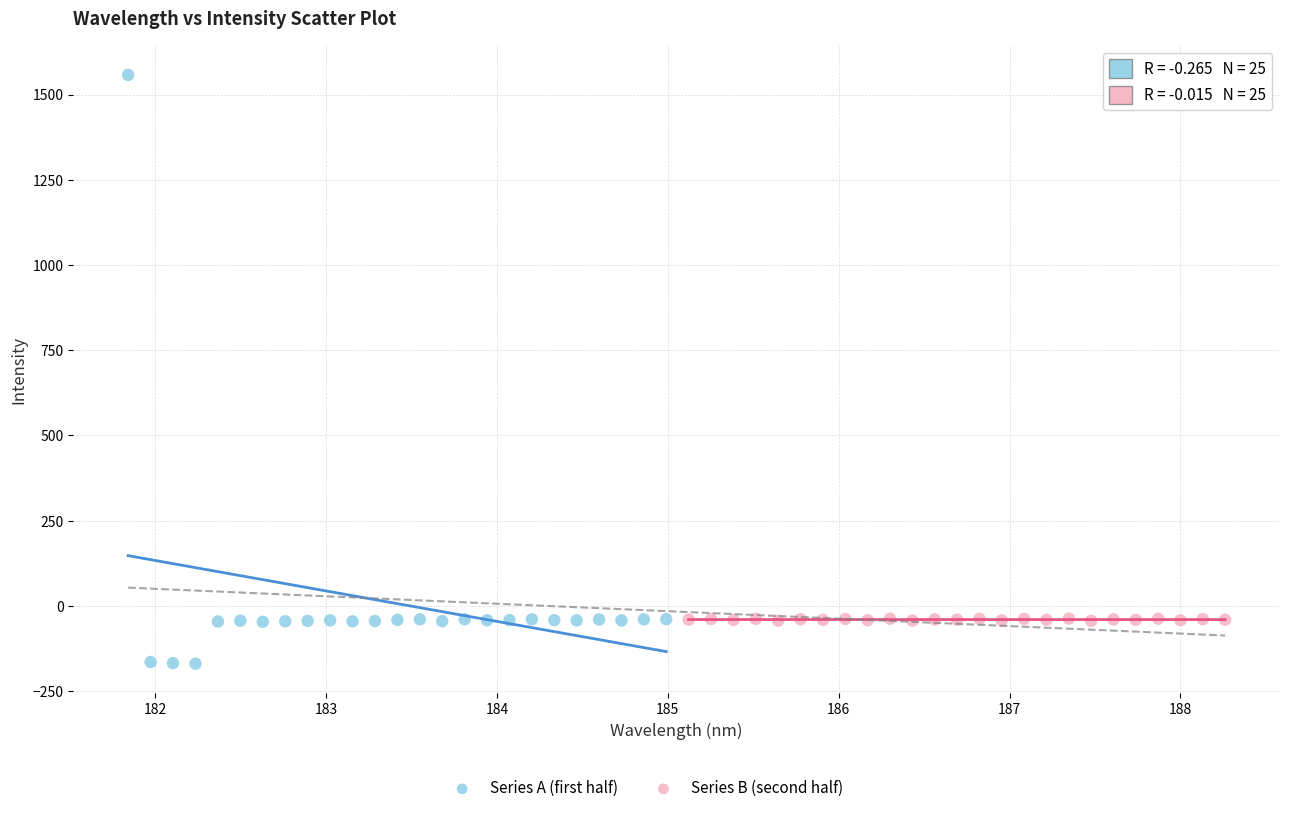

Which series has the largest Y range (max minus min)?

Series A (first half)